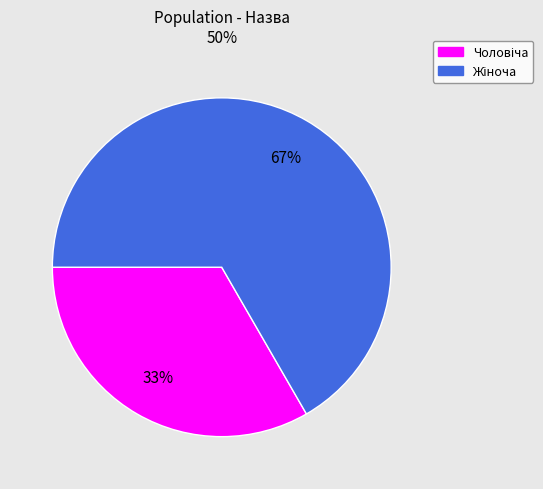

Is there a majority slice in this chart?

Yes